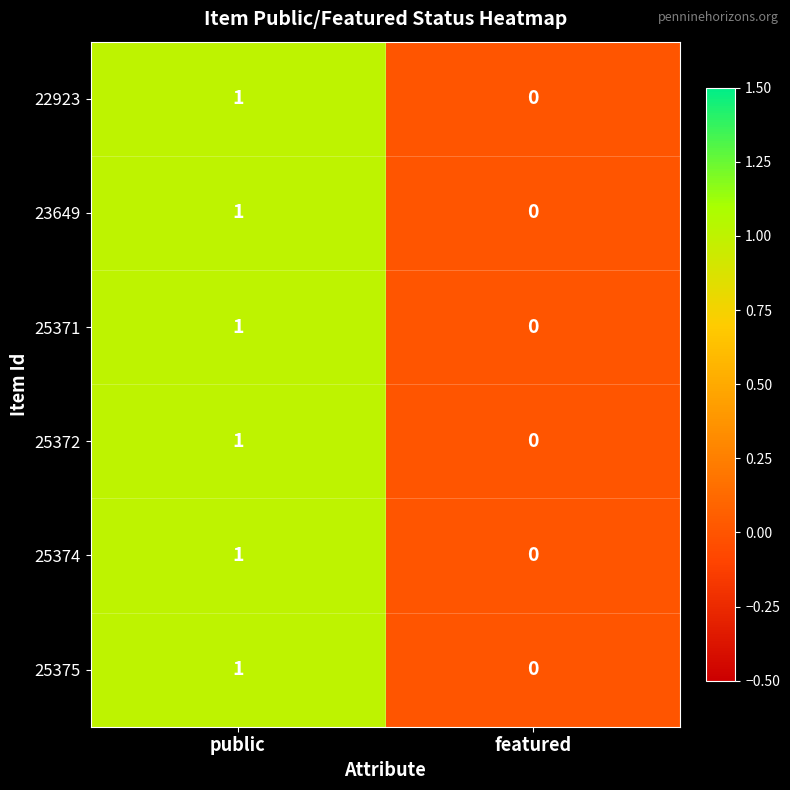

How many categories are shown in the chart?

2